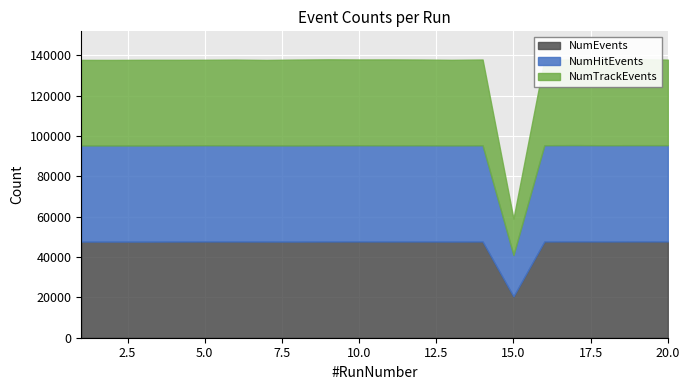

How many categories are shown in the chart?

20